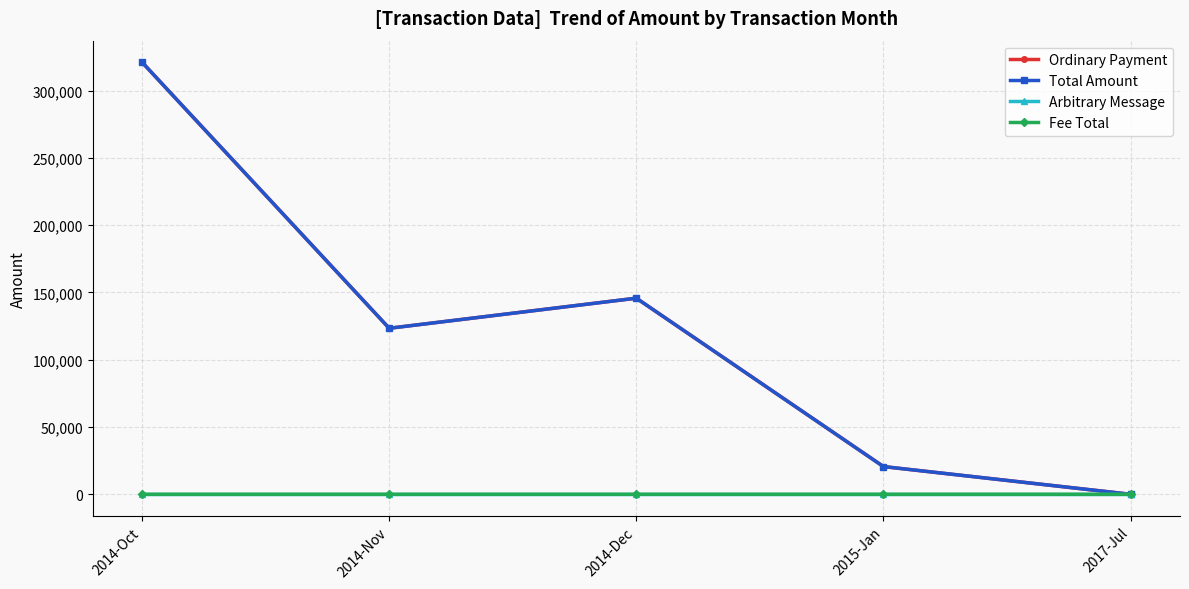

Count the number of data series in this chart.

4